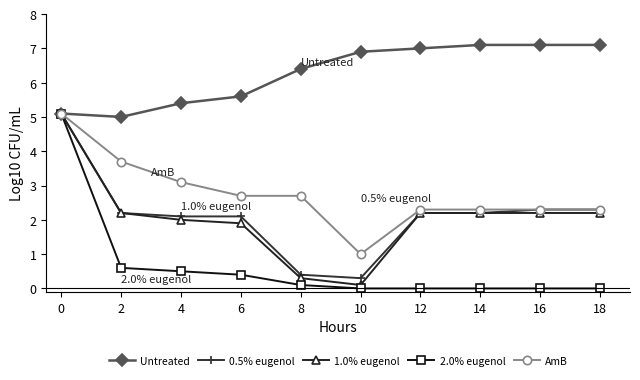

The 0.5% eugenol series shows 2.3 at 18. True or false?

True